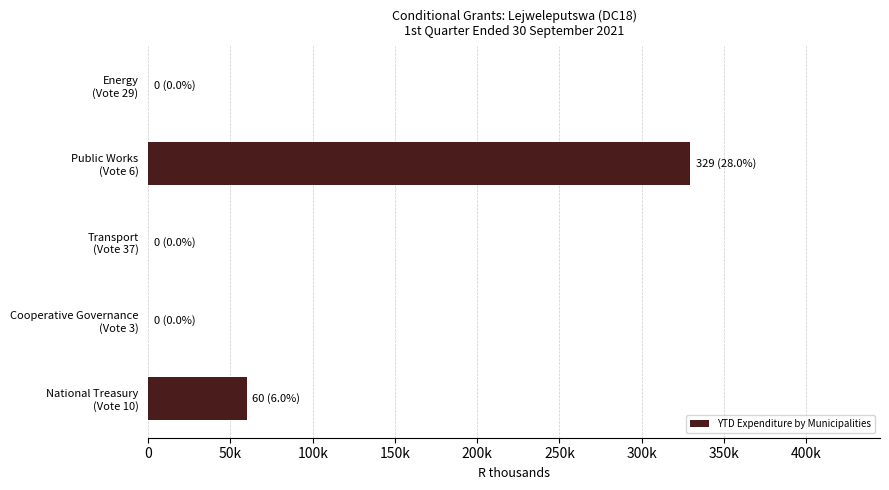

Are the bars horizontal?

Yes